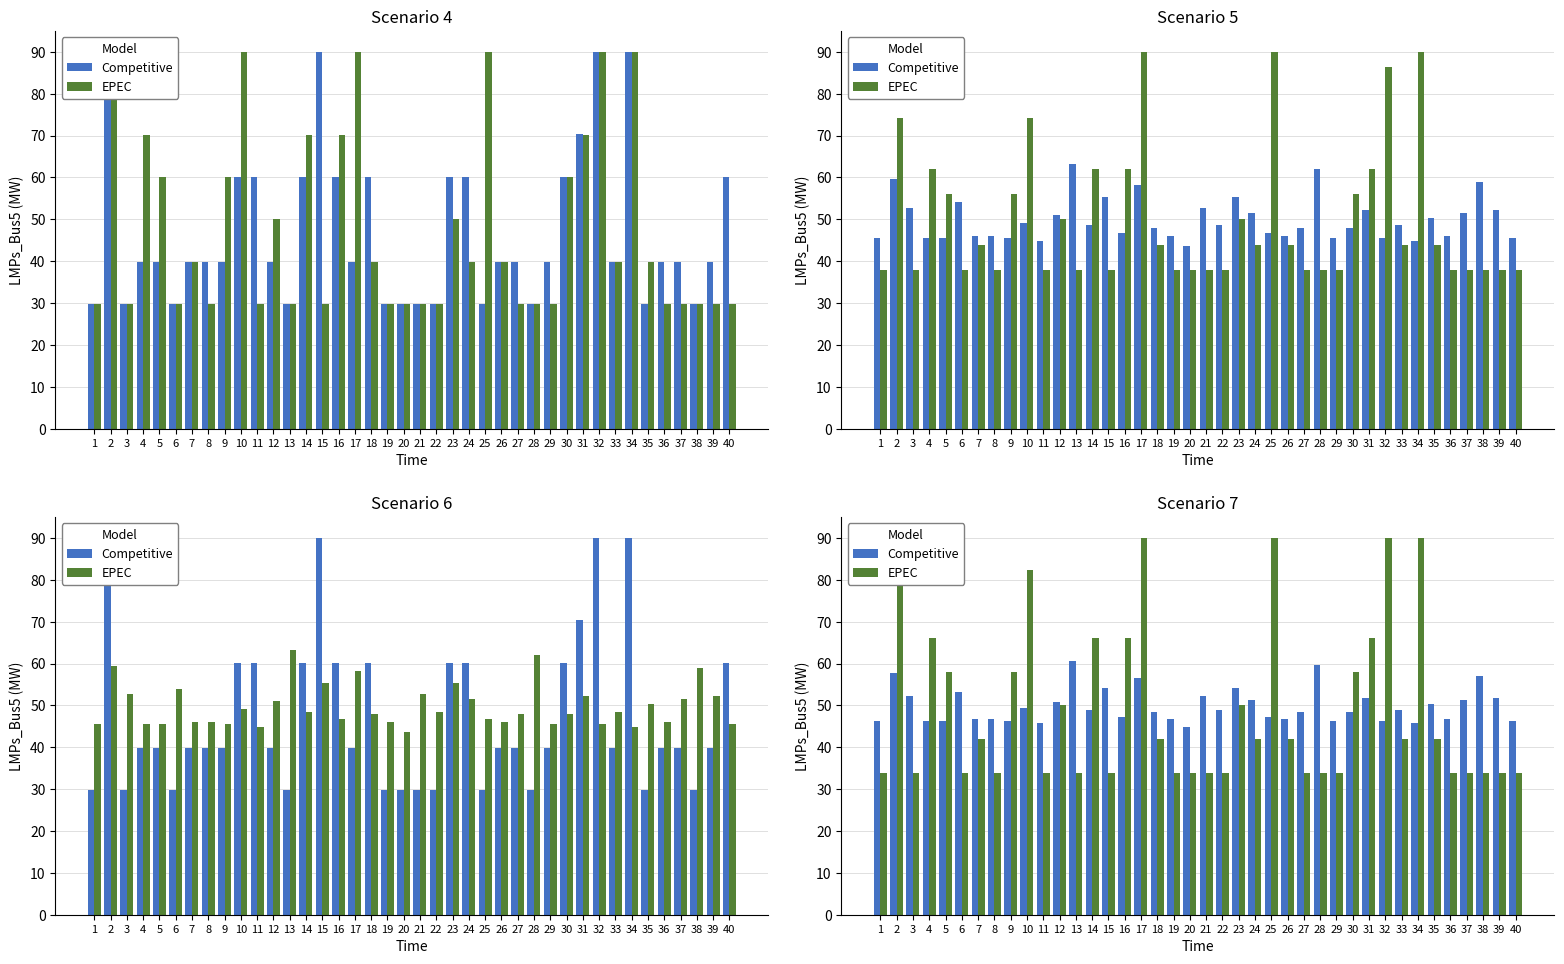

What is the total value across all series at 33?

90.7